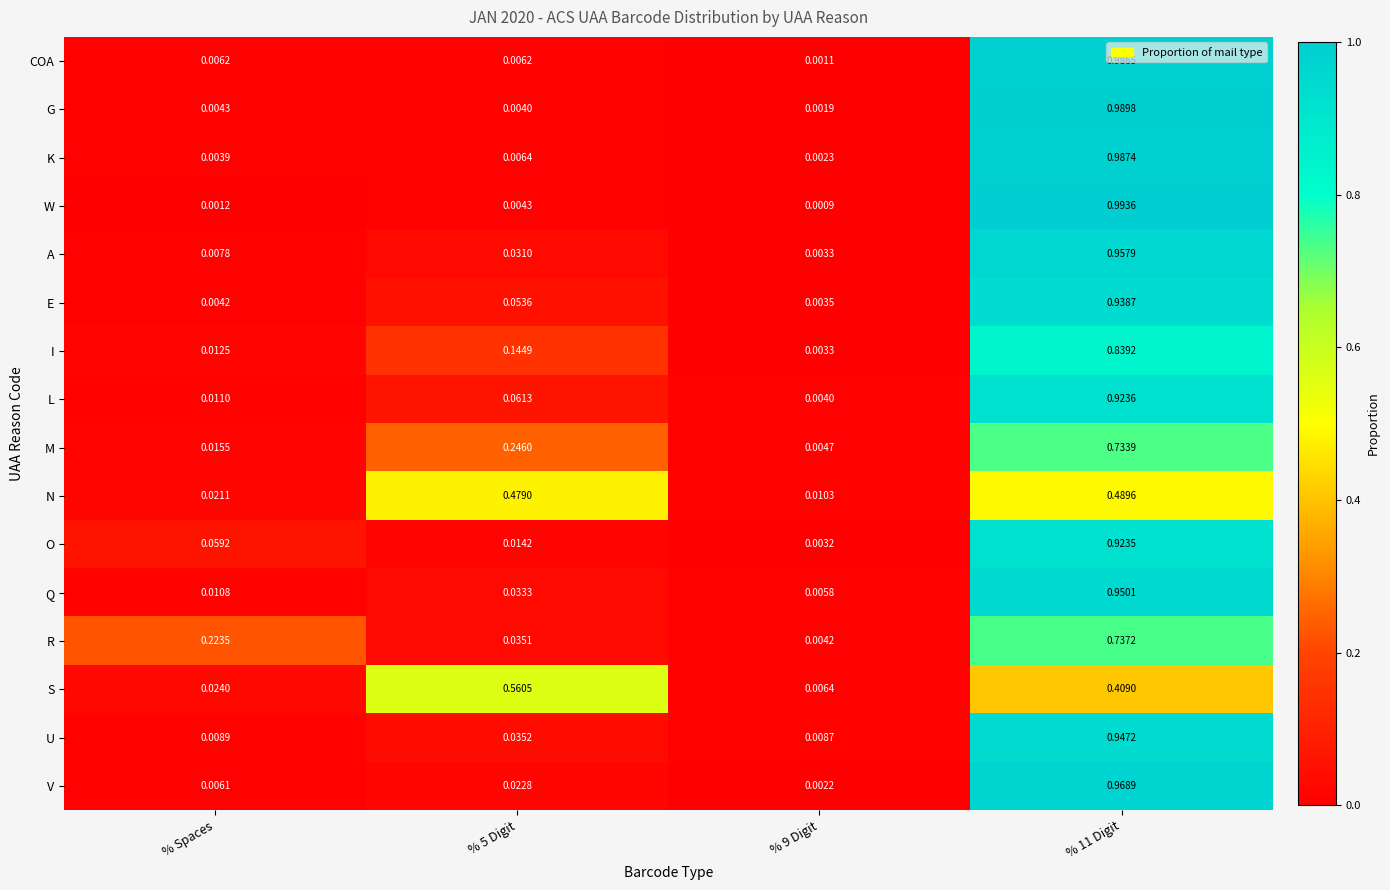

Which series has the largest range (max minus min)?

W